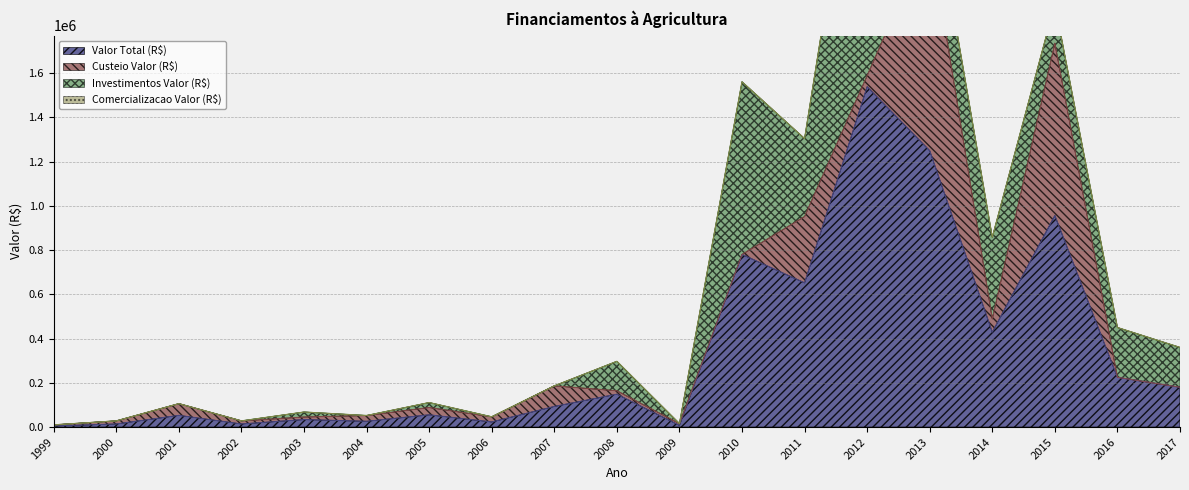

Rank the categories by Comercializacao Valor (R$) value from lowest to highest.

1999, 2000, 2001, 2002, 2003, 2004, 2005, 2006, 2007, 2008, 2009, 2010, 2011, 2012, 2013, 2014, 2015, 2016, 2017